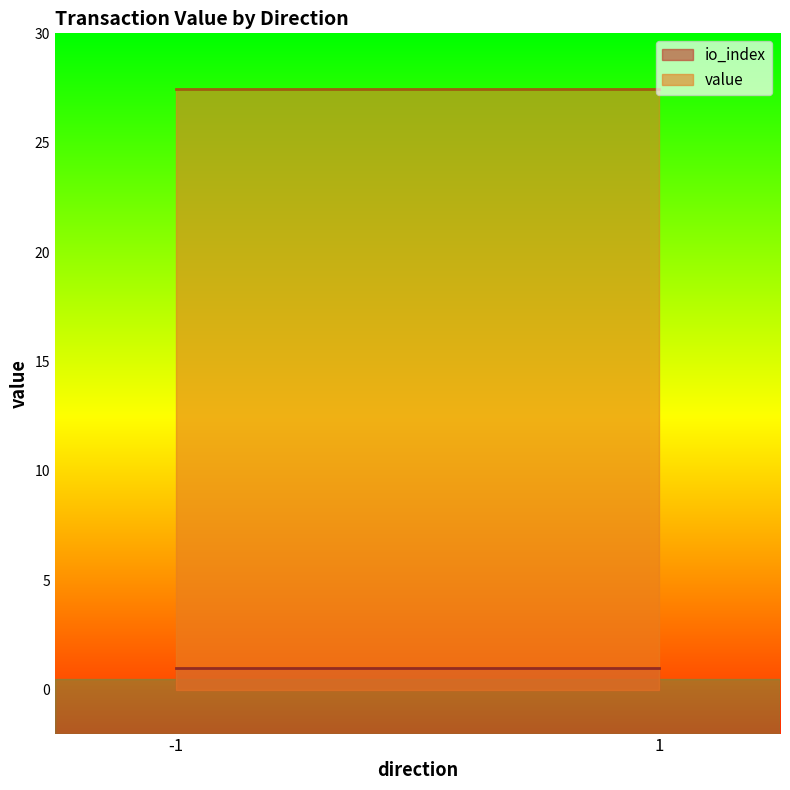

At 1, list the series in order from smallest to largest.

io_index, value